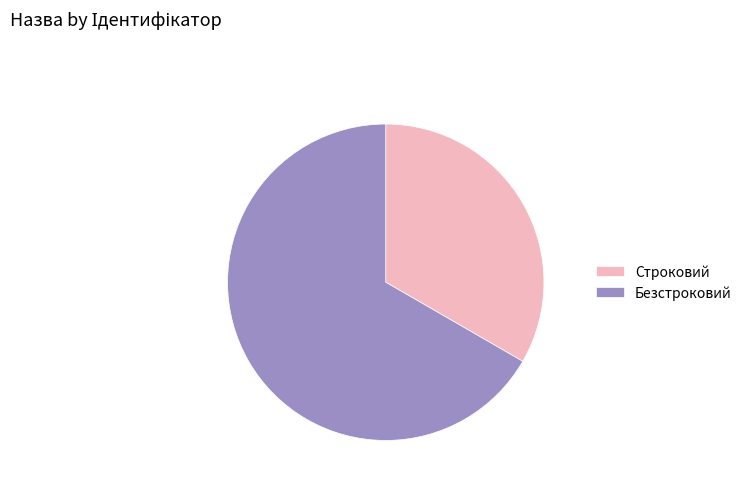

Which has a higher value, Строковий or Безстроковий?

Безстроковий